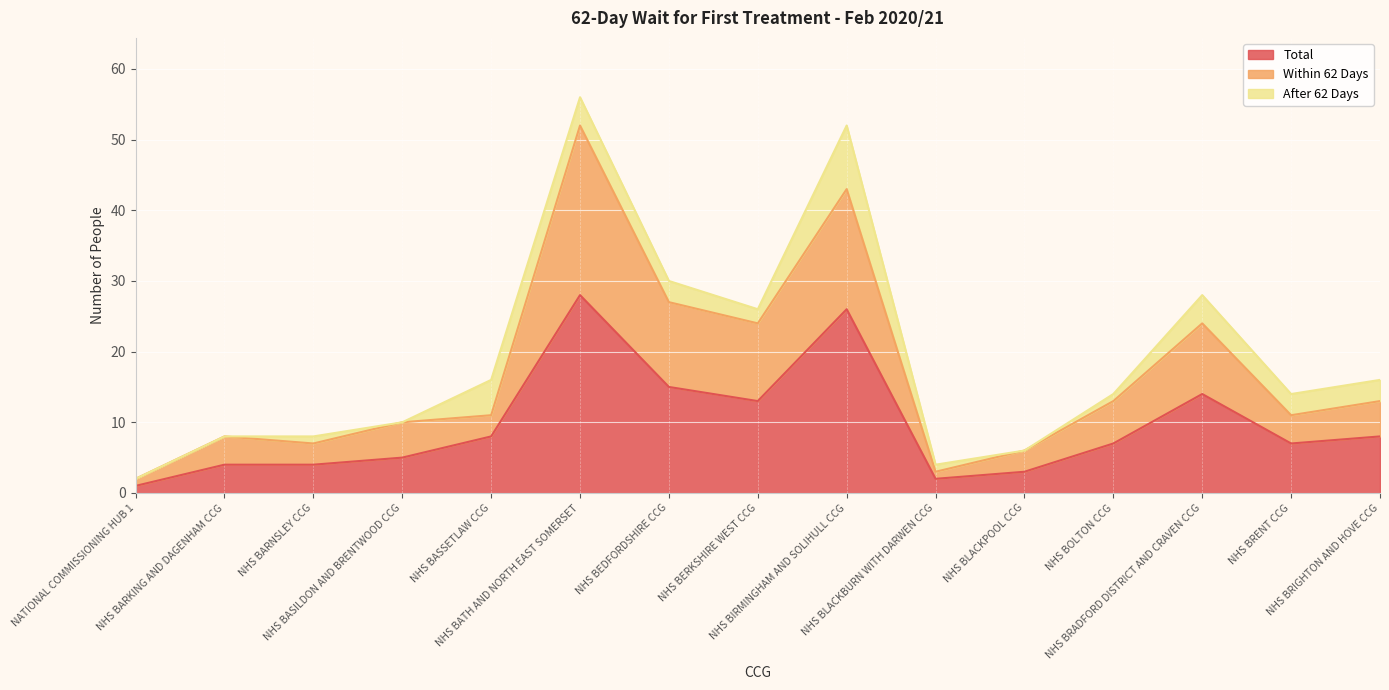

At how many categories does at least one series exceed 39?

2